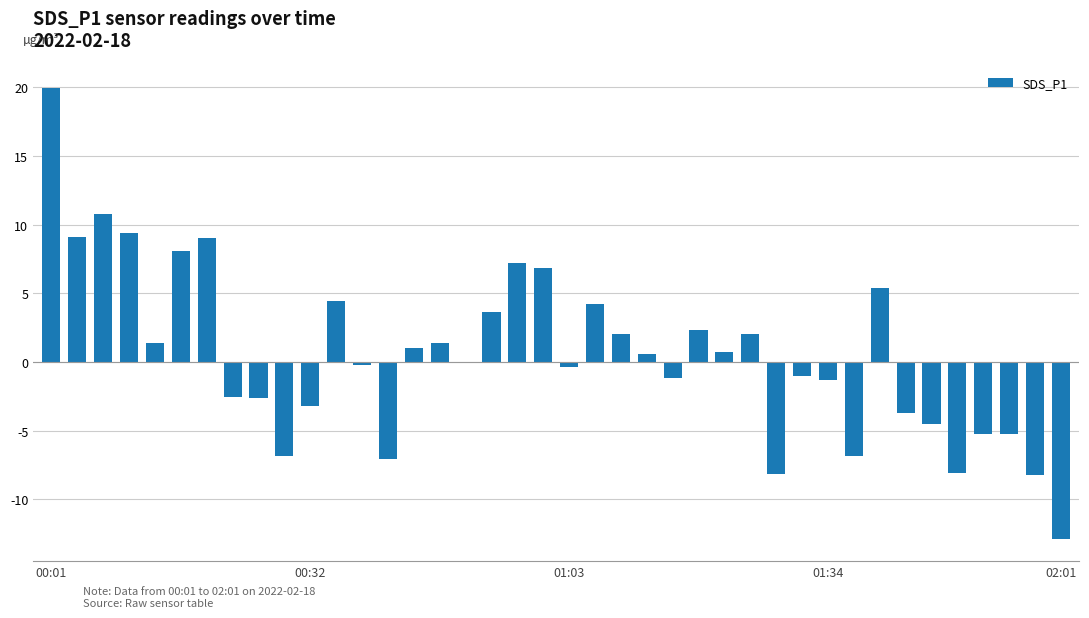

What is the sum of all values?

20.6